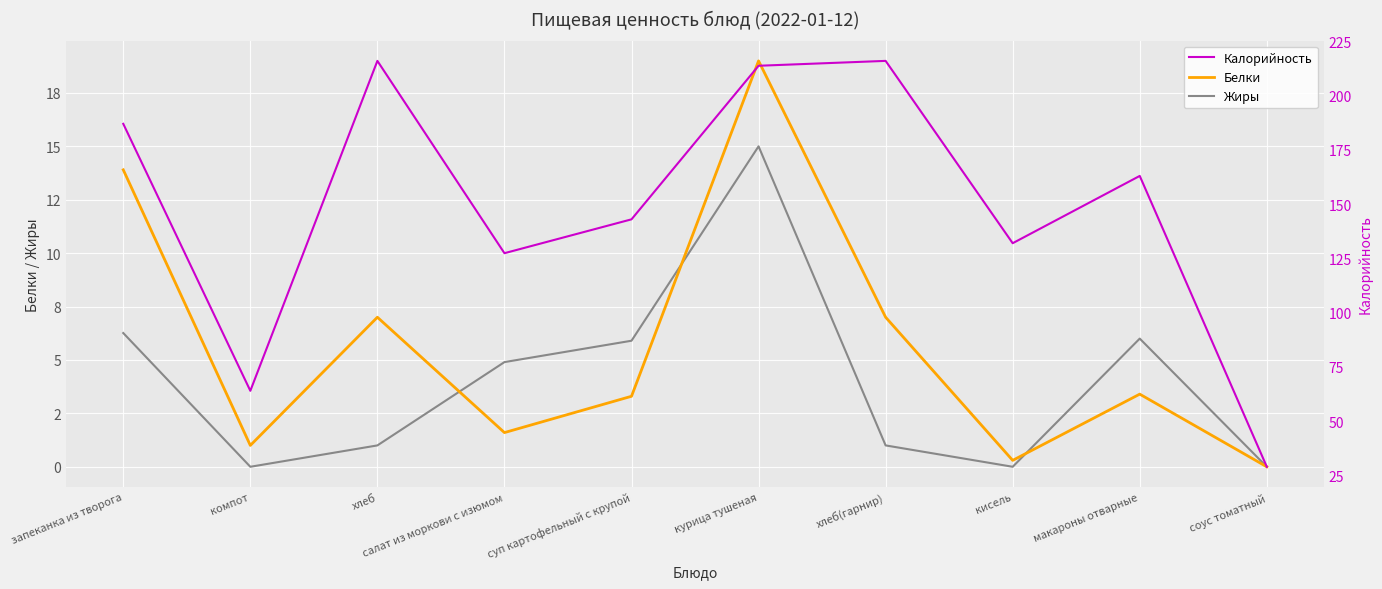

What is the value of the Калорийность point at the 8th from the left?

132.0